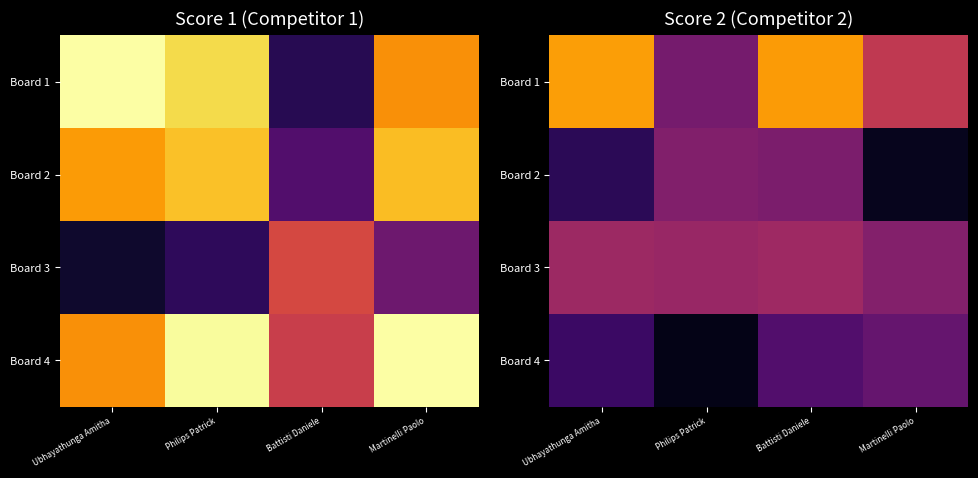

What is the average value of the Board 3 series?

5.7